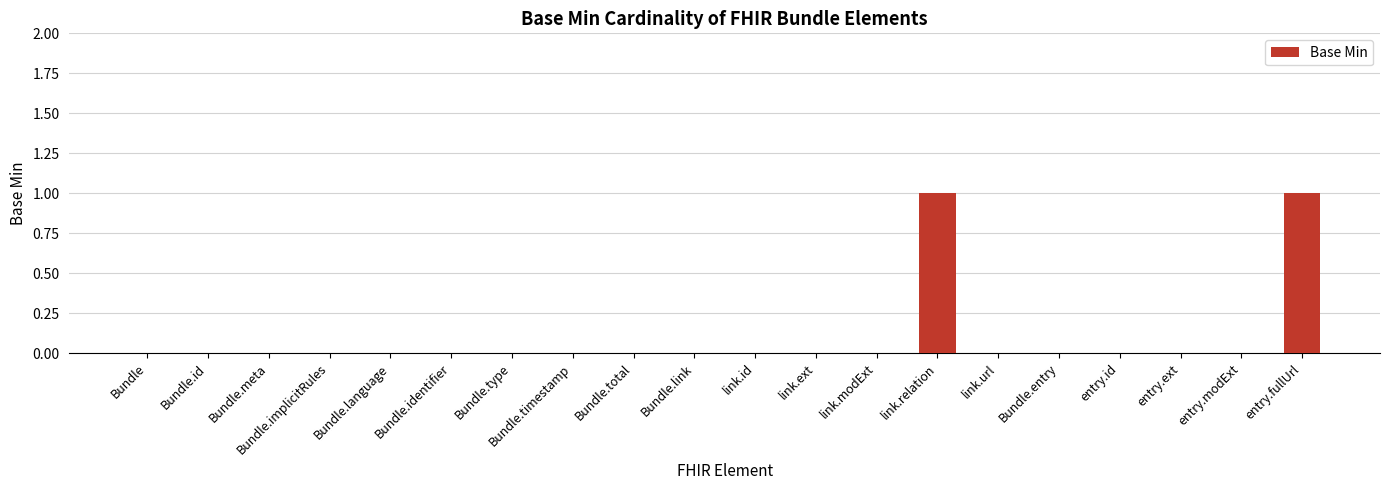

What is the change in value from Bundle.implicitRules to entry.fullUrl?

+1